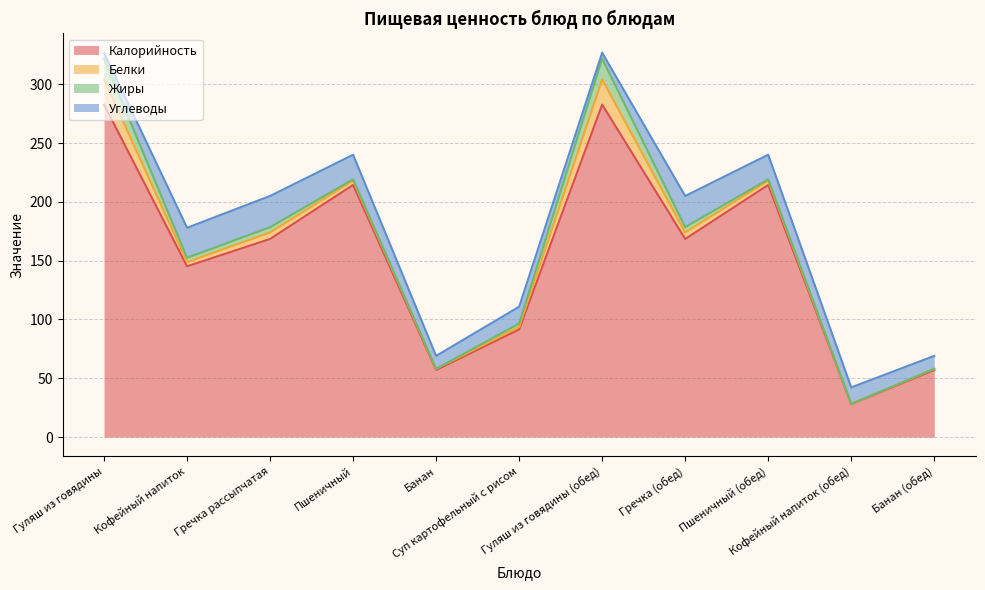

Where is the first local maximum for Калорийность?

Пшеничный